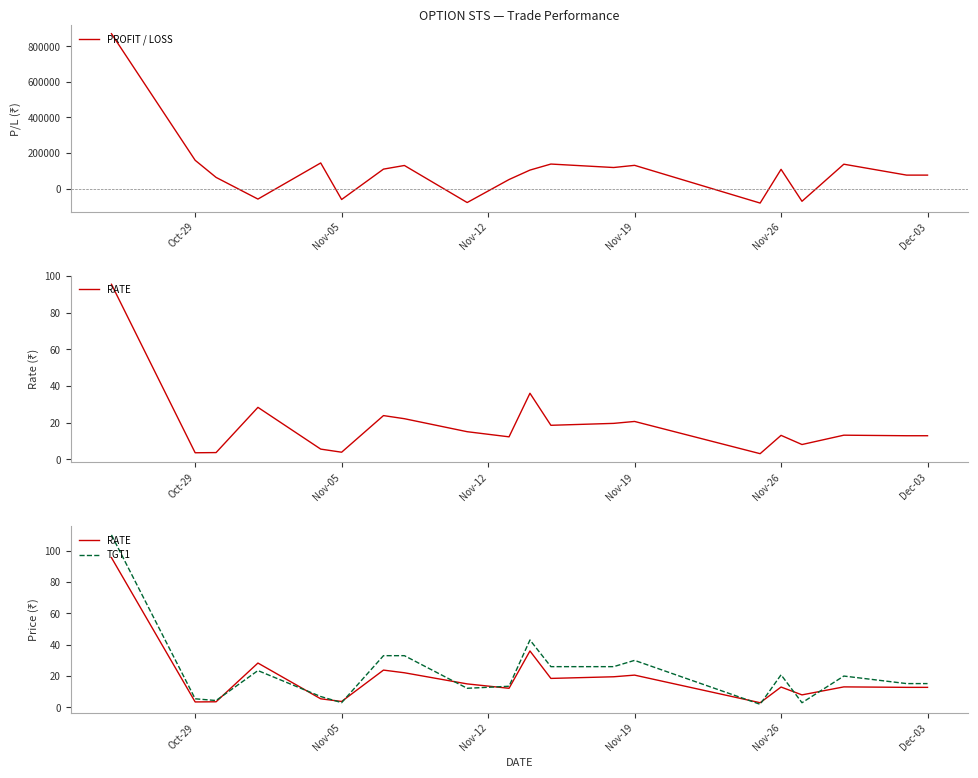

What is the highest value of the PROFIT / LOSS series?

870000